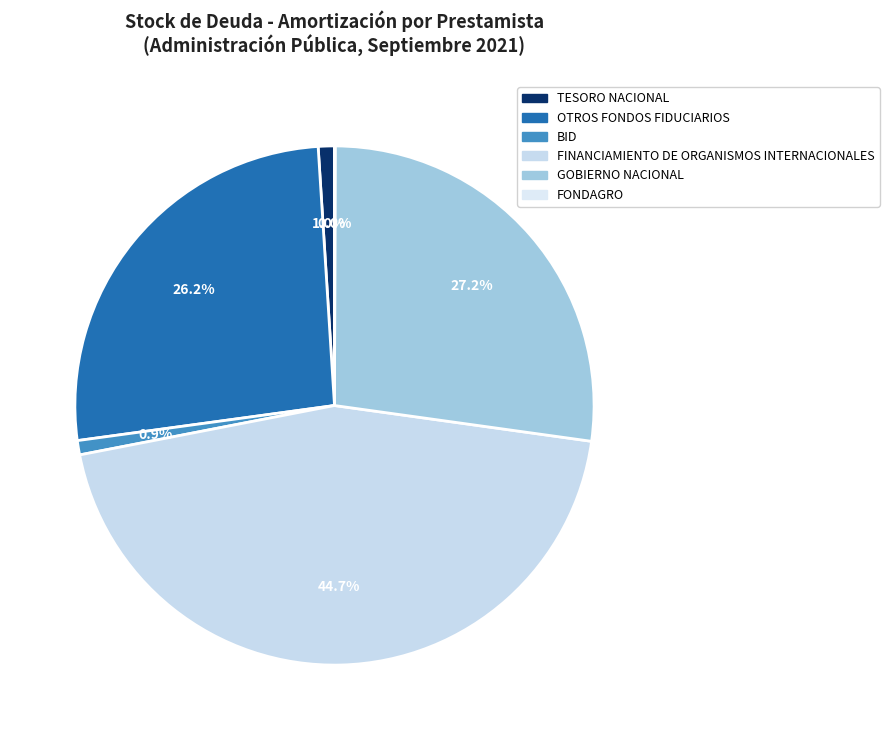

To the nearest percent, what portion does BID represent?

1%